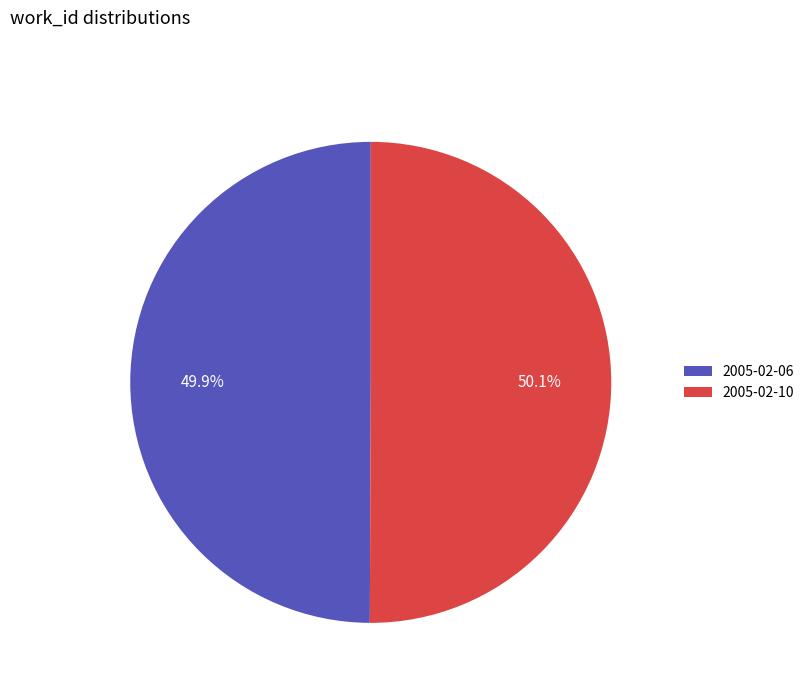

Combined, what portion of the pie is 2005-02-10 and 2005-02-06?

100.0%